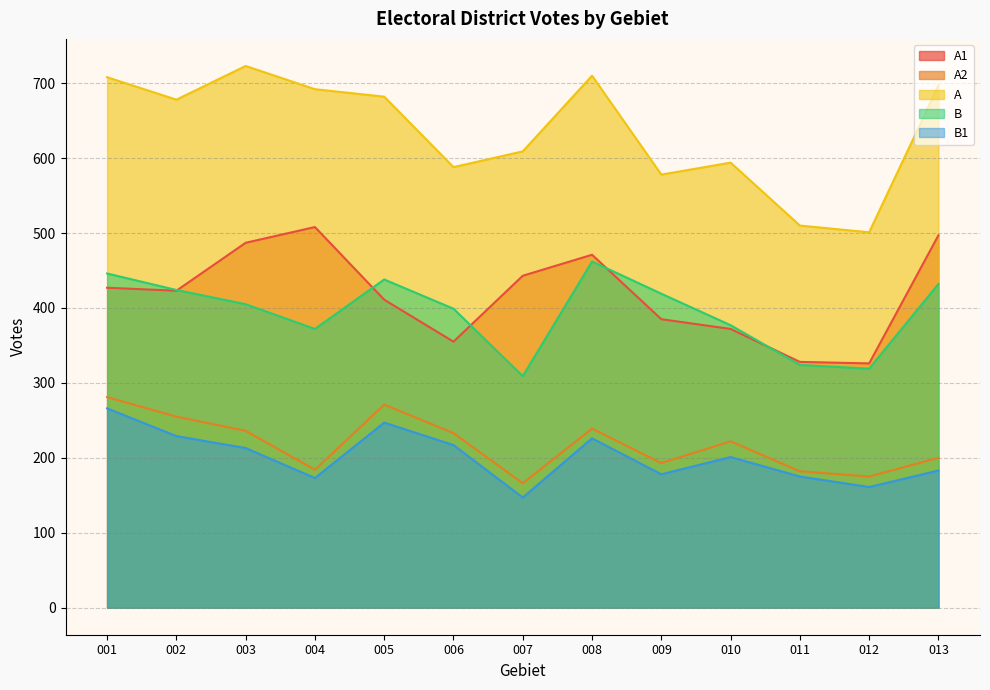

At how many categories does at least one series exceed 664?

7